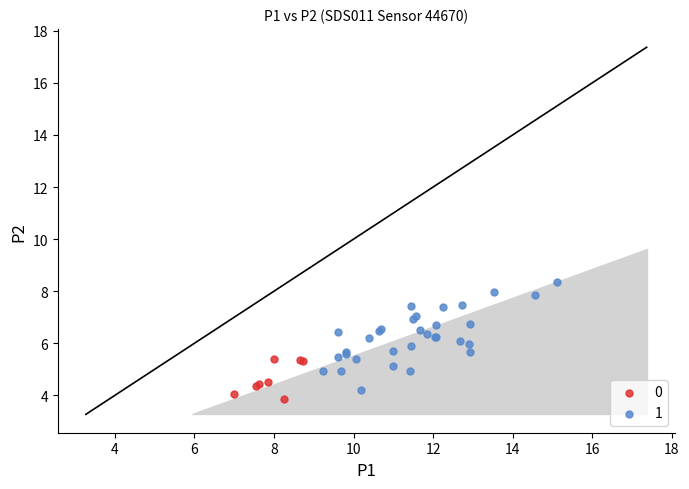

Which series reaches the maximum Y coordinate?

1